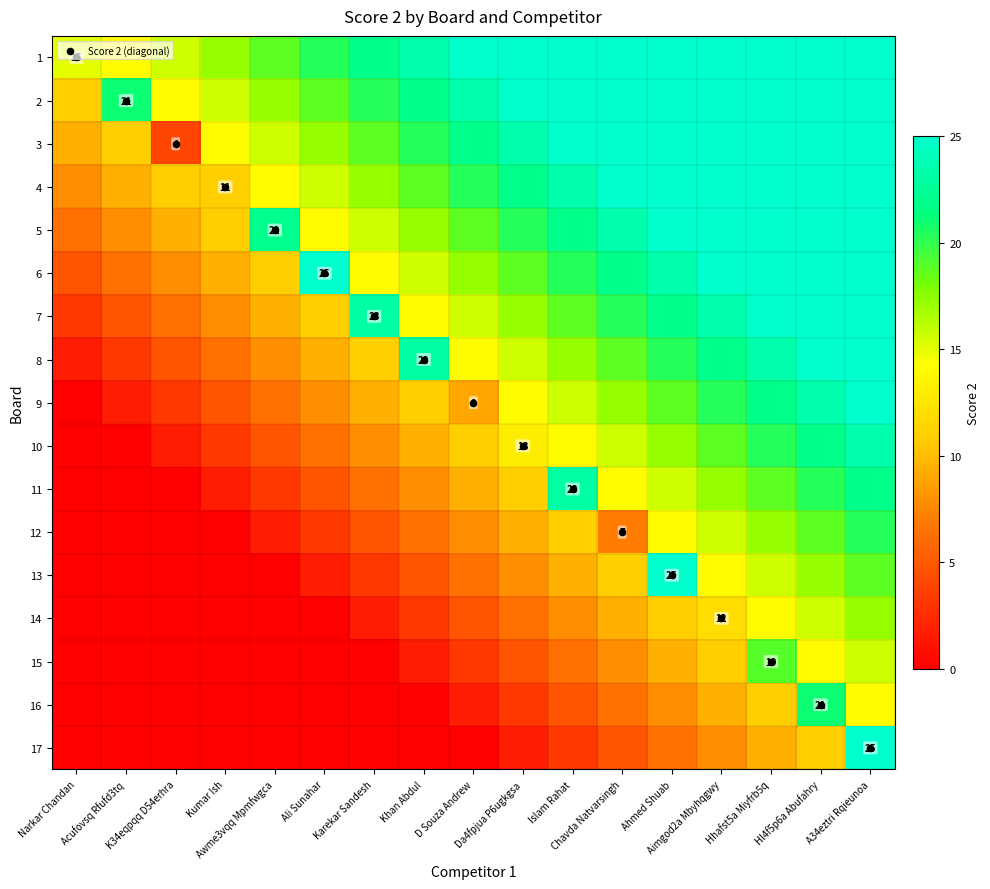

Which series changed the most between K34eqpqq D54erhra and Ali Sunahar?

6